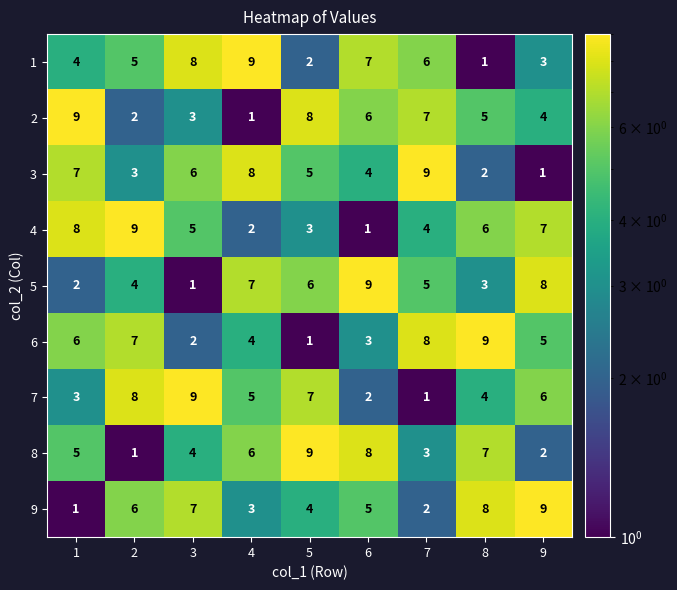

True or false: 7 has a value of 3 at 3.

False